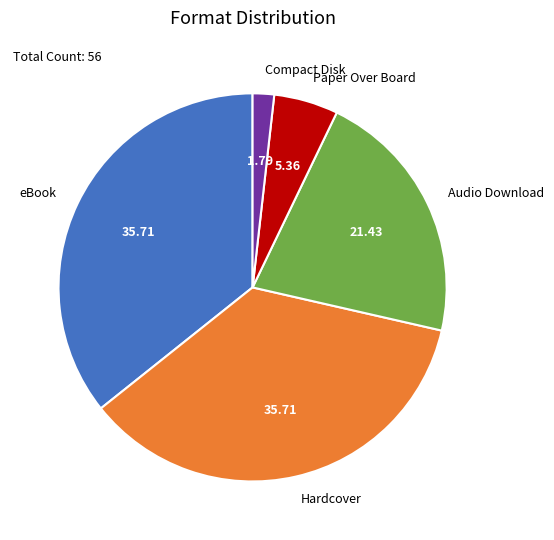

What is the ratio of the value at Audio Download to the value at Paper Over Board?

4.0